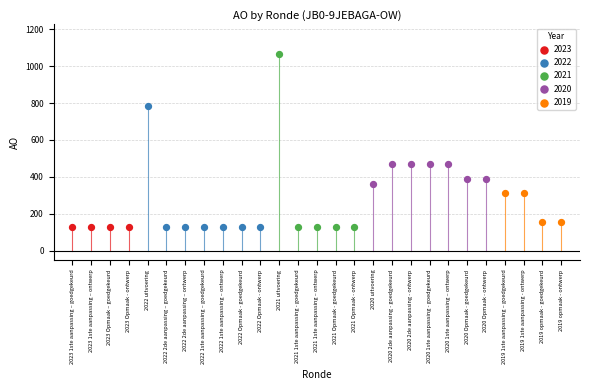

Which series contains the highest Y value?

2021